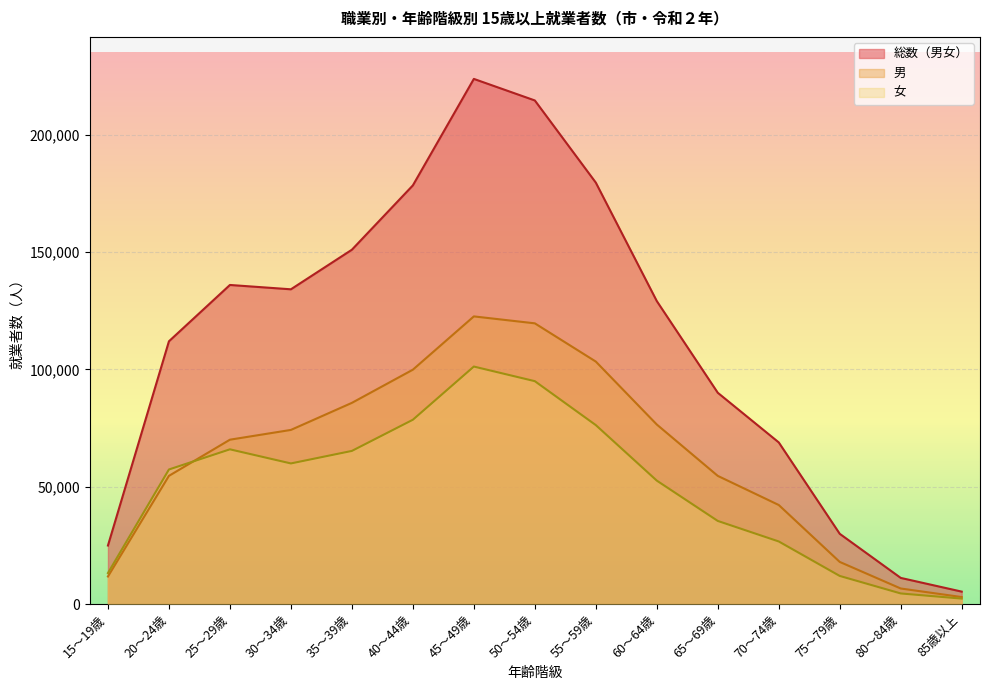

Which series has the widest spread of values?

総数（男女）